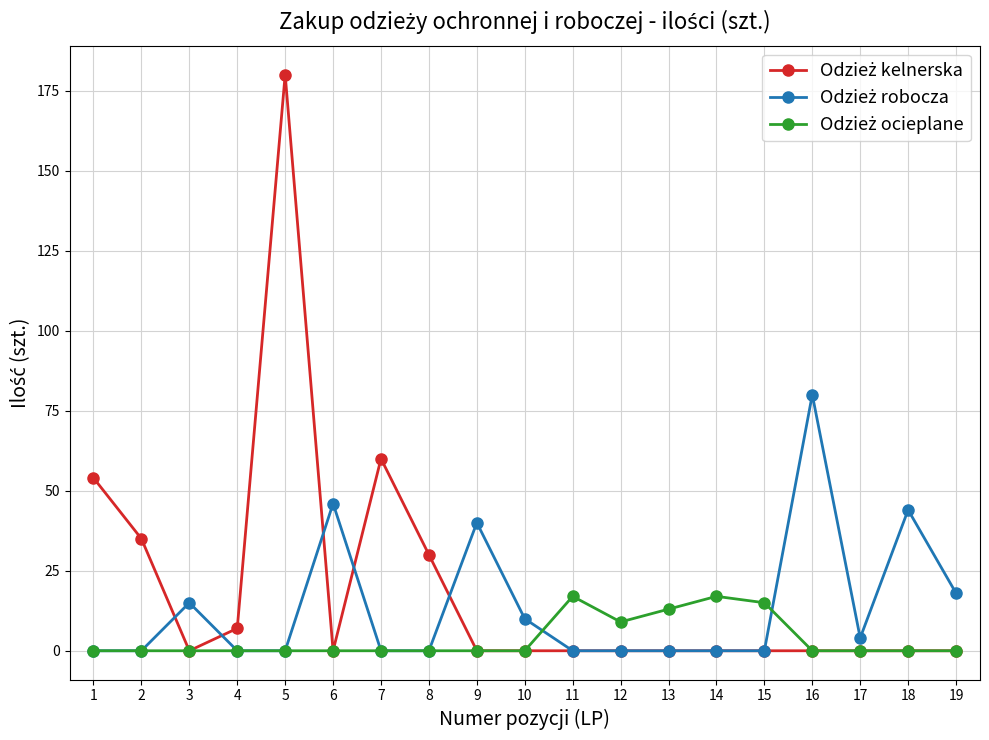

At which category is the sum across all series the highest?

5